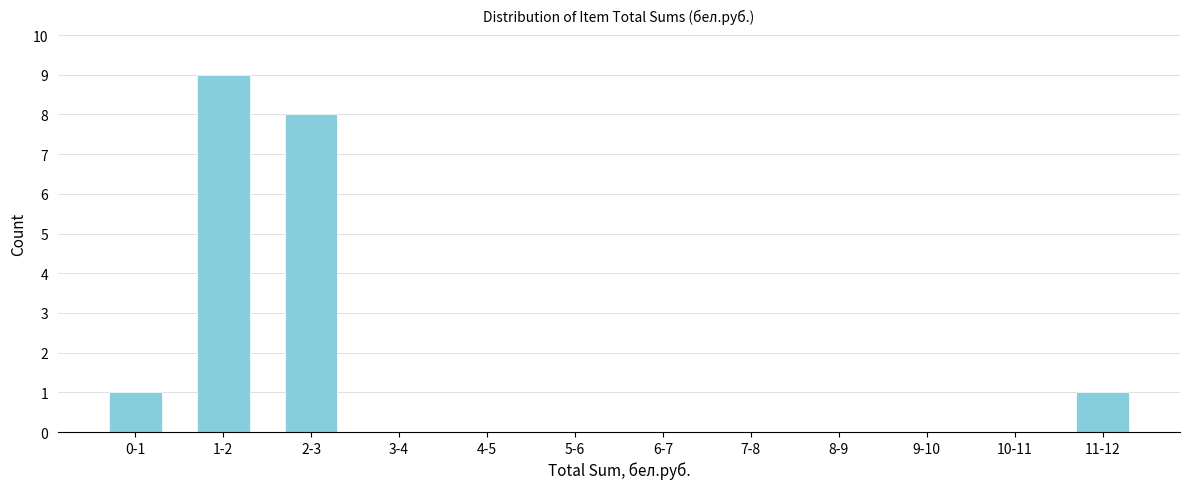

Reading left to right, extract all data points from this chart.

0-1=1	1-2=9	2-3=8	3-4=0	4-5=0	5-6=0	6-7=0	7-8=0	8-9=0	9-10=0	10-11=0	11-12=1